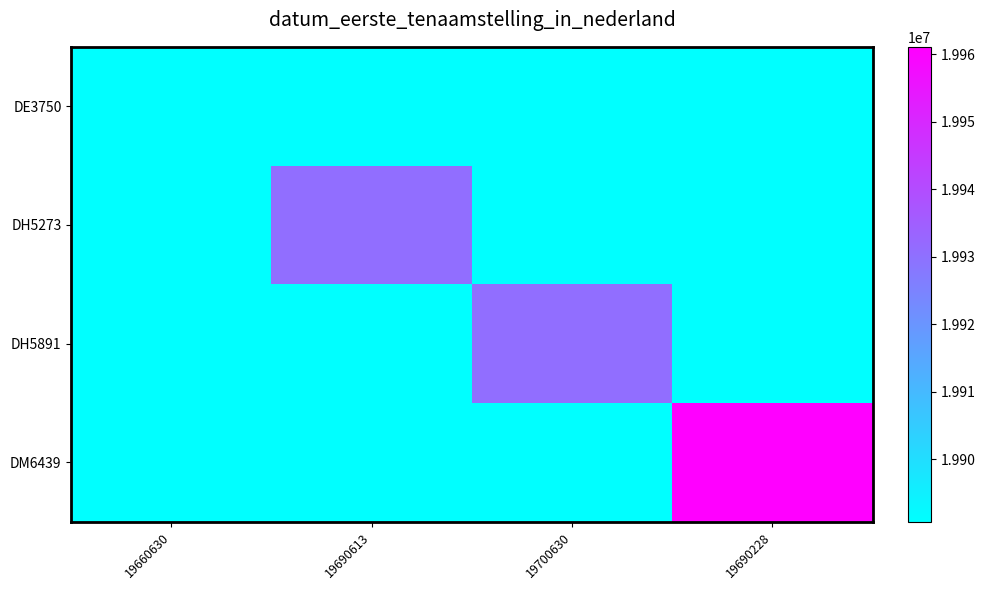

Reading left to right, list all the values displayed in this chart.

DE3750: 19660630=19890731	19690613=19890731	19700630=19890731	19690228=19890731
DH5273: 19660630=19890731	19690613=19930625	19700630=19890731	19690228=19890731
DH5891: 19660630=19890731	19690613=19890731	19700630=19930826	19690228=19890731
DM6439: 19660630=19890731	19690613=19890731	19700630=19890731	19690228=19961104